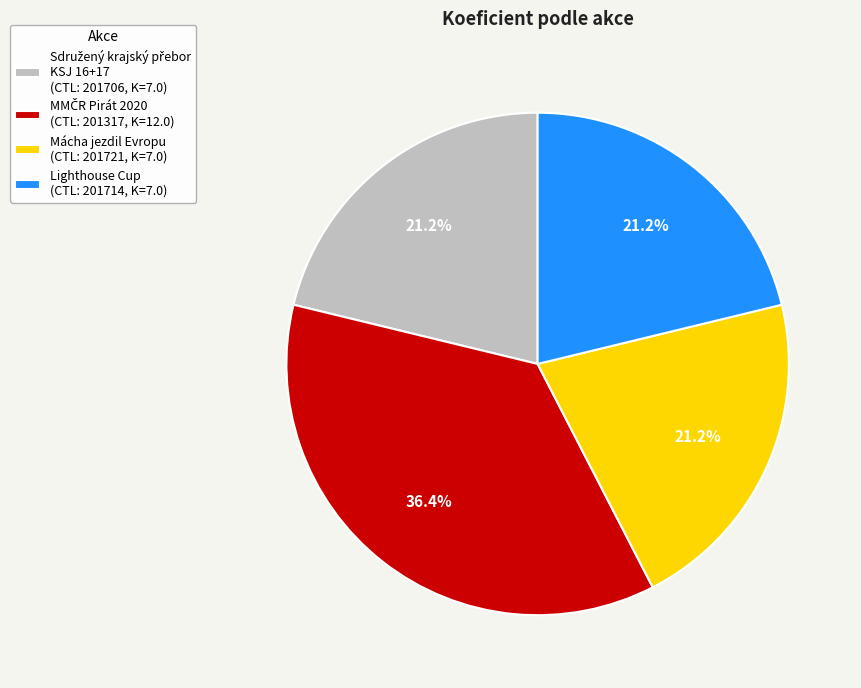

Is there a majority slice in this chart?

No